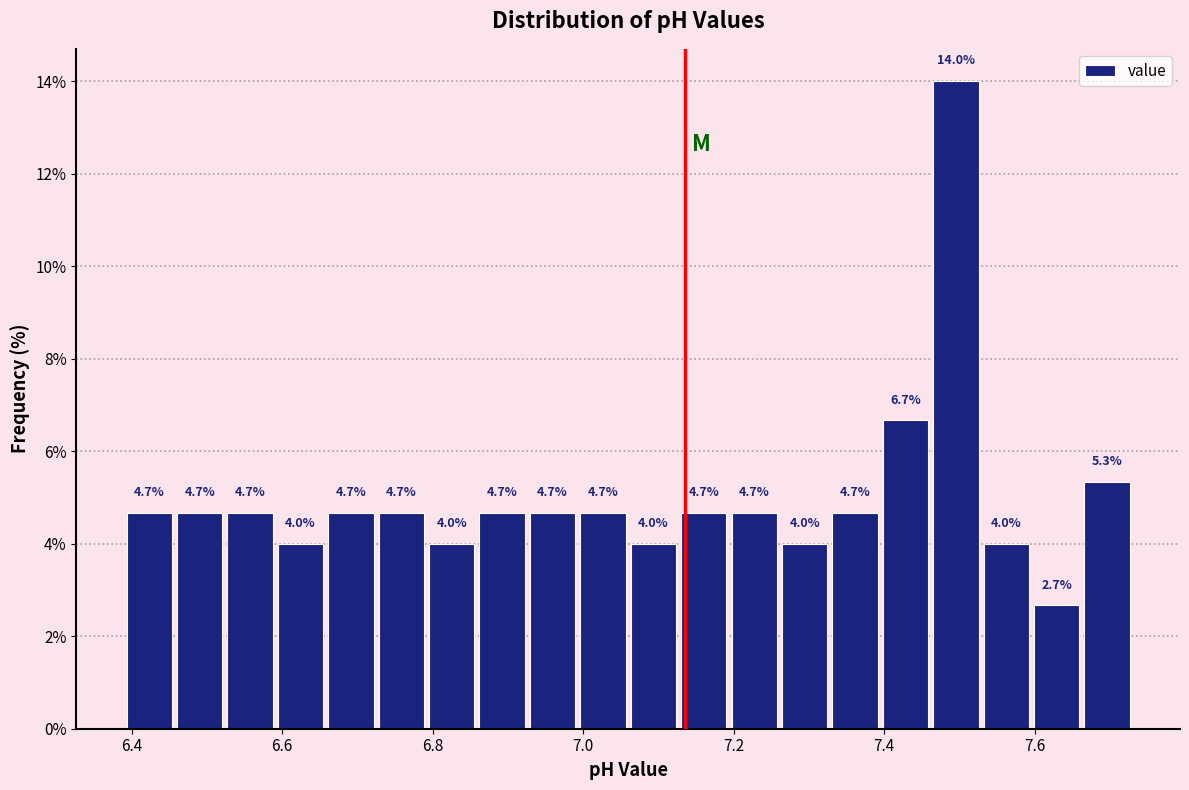

Around what value on the x-axis is the tallest bar? Give the approximate position of its centre, as read against the axis.

7.50